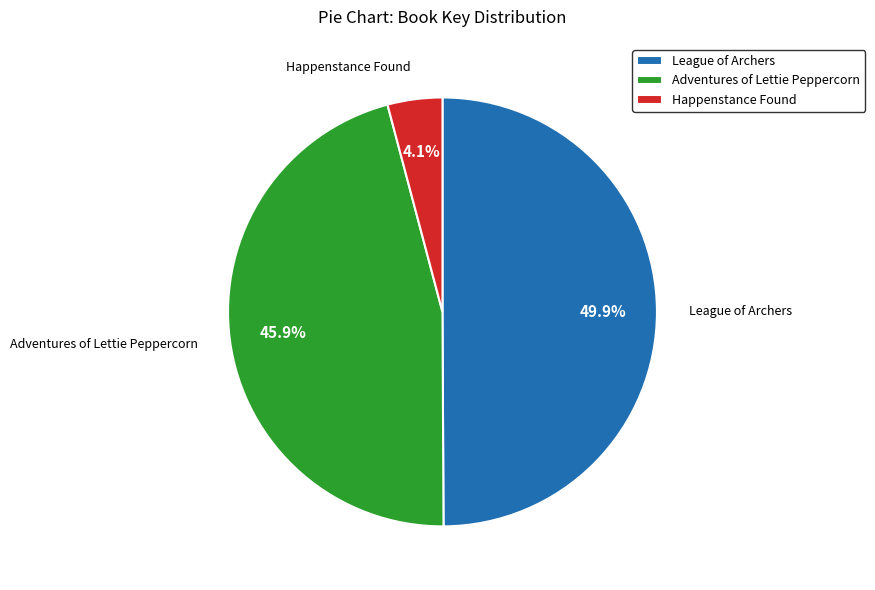

How many segments does this pie chart have?

3